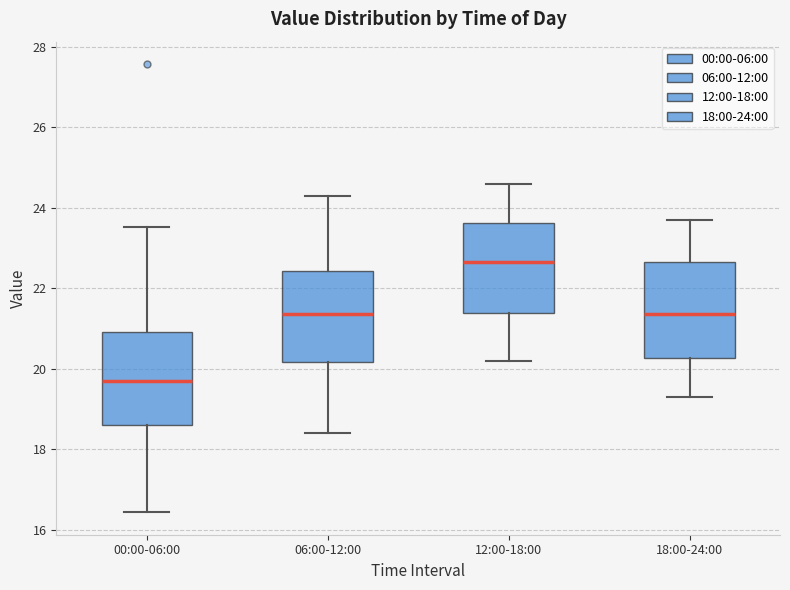

Where is the upper edge of the box for 00:00-06:00 on the y-axis? The values are not printed on the chart, so give them approximately, as read against the axis.

21.0